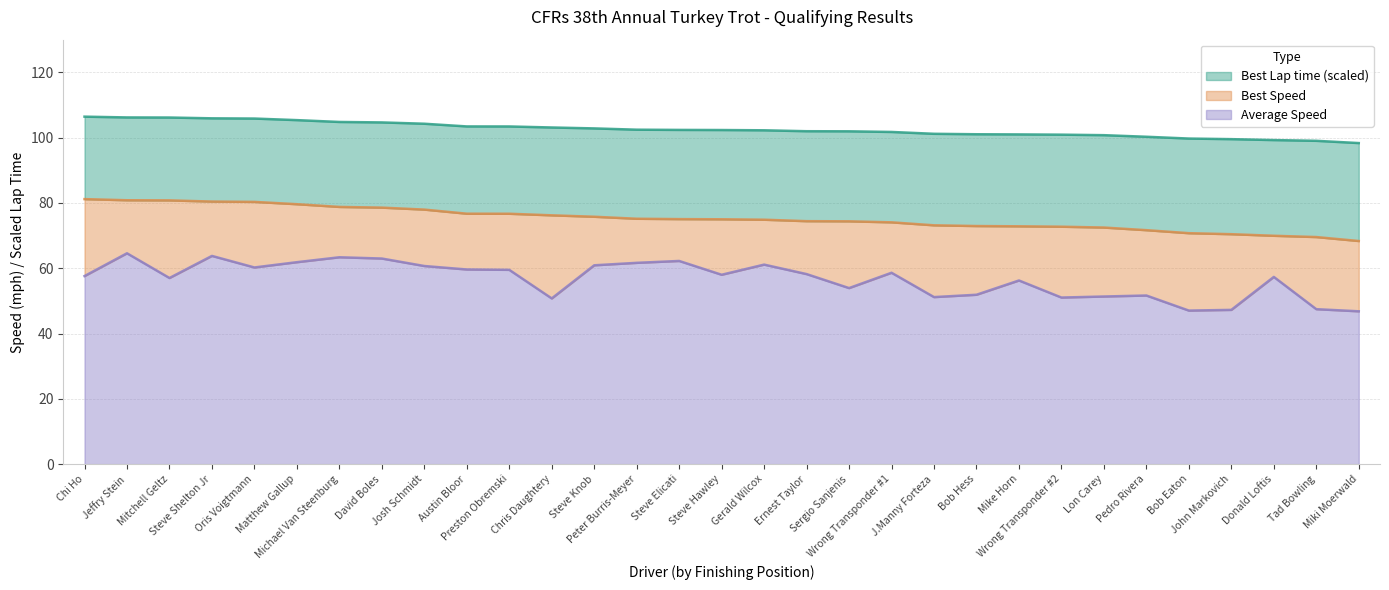

List the labels in order of Average Speed value, smallest first.

Miki Moerwald, Bob Eaton, John Markovich, Tad Bowling, Chris Daughtery, Wrong Transponder #2, J.Manny Forteza, Lon Carey, Pedro Rivera, Bob Hess, Sergio Sanjenis, Mike Horn, Mitchell Geltz, Donald Loftis, Chi Ho, Steve Hawley, Ernest Taylor, Wrong Transponder #1, Preston Obremski, Austin Bloor, Oris Voigtmann, Josh Schmidt, Steve Knob, Gerald Wilcox, Peter Burris-Meyer, Matthew Gallup, Steve Elicati, David Boles, Michael Van Steenburg, Steve Shelton Jr, Jeffry Stein